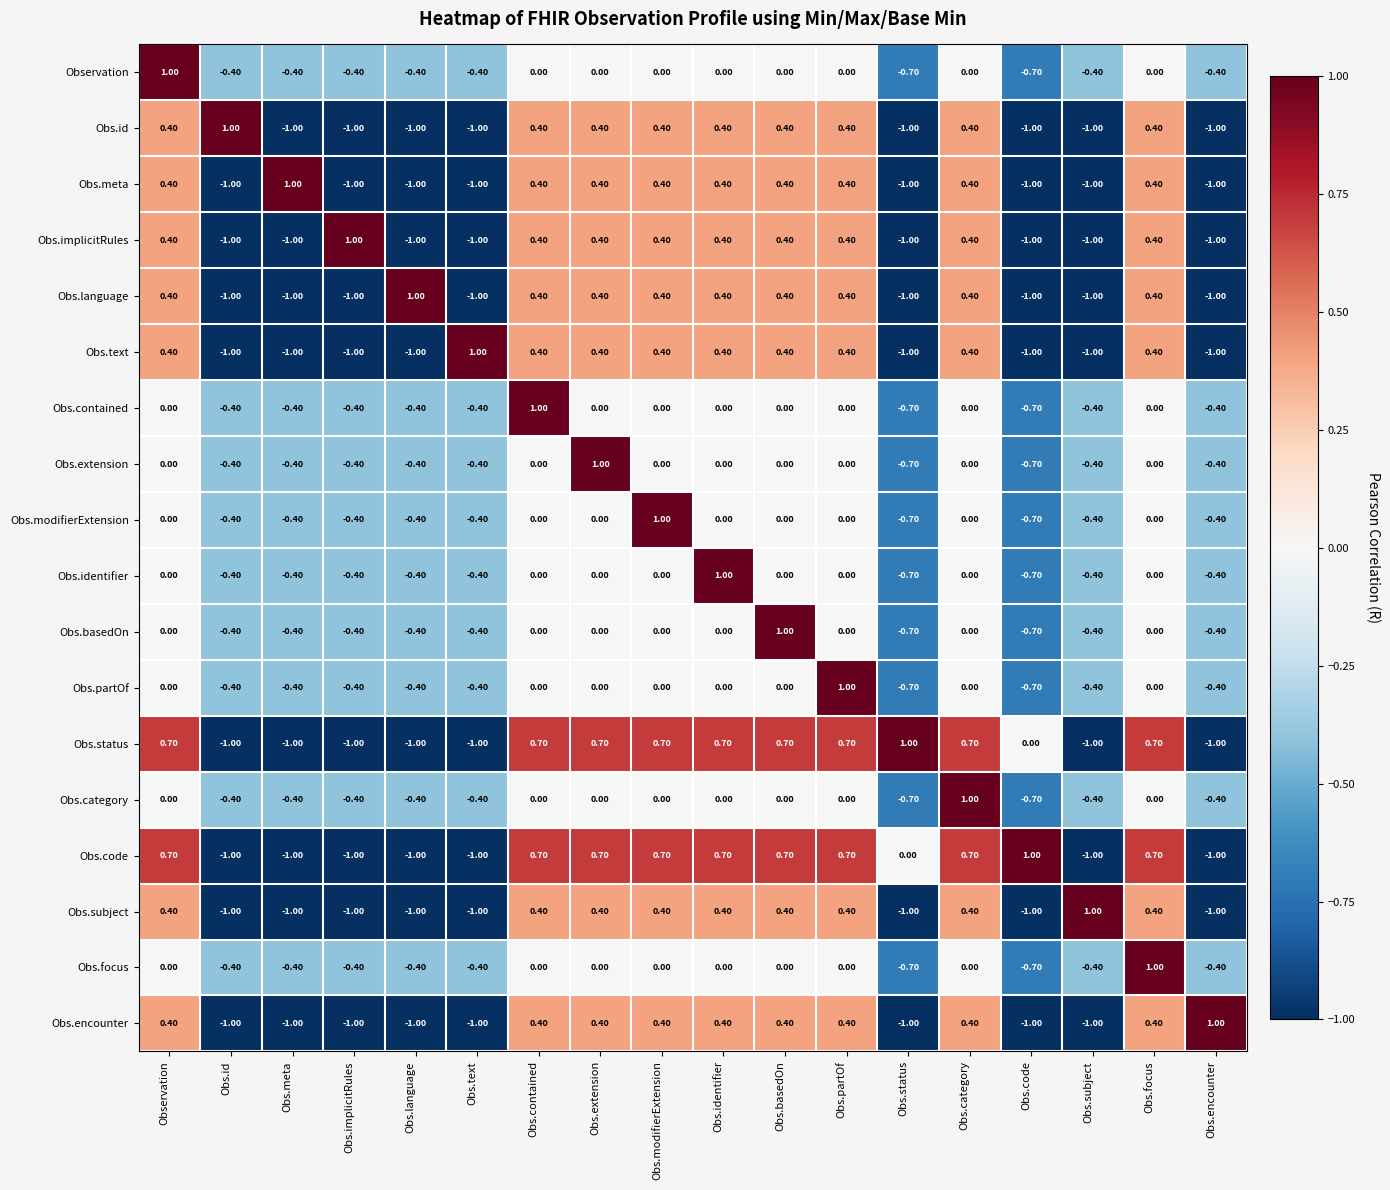

Where does the Obs.meta series first go above 0?

Observation